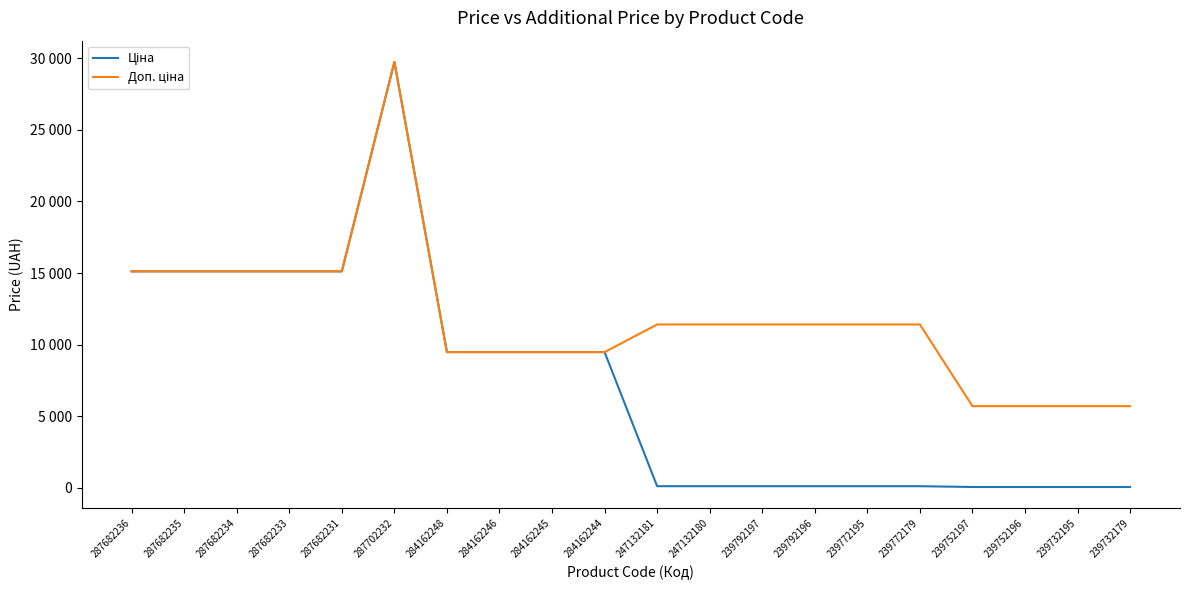

Does the chart have visible grid lines?

No